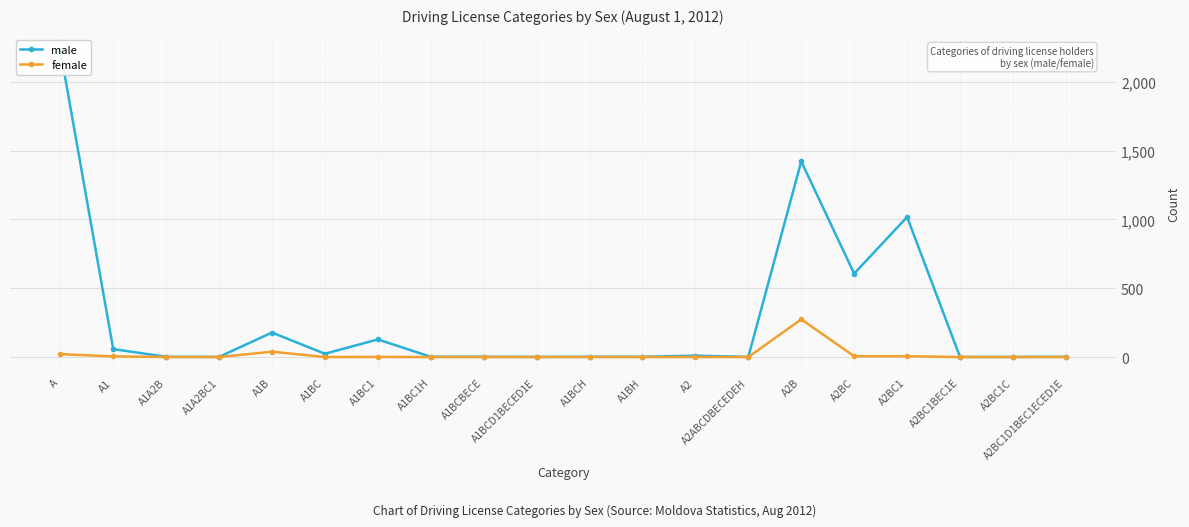

What are all the series names shown in the legend?

male, female